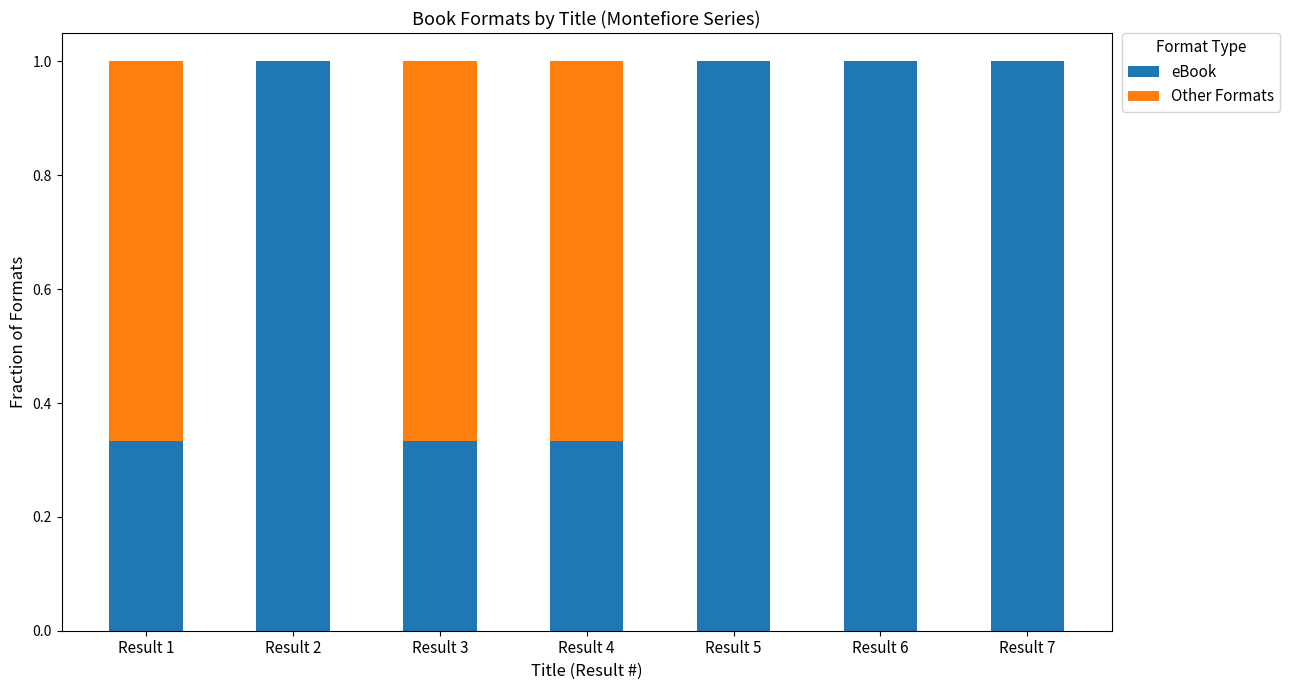

Does the chart contain stacked bars?

Yes